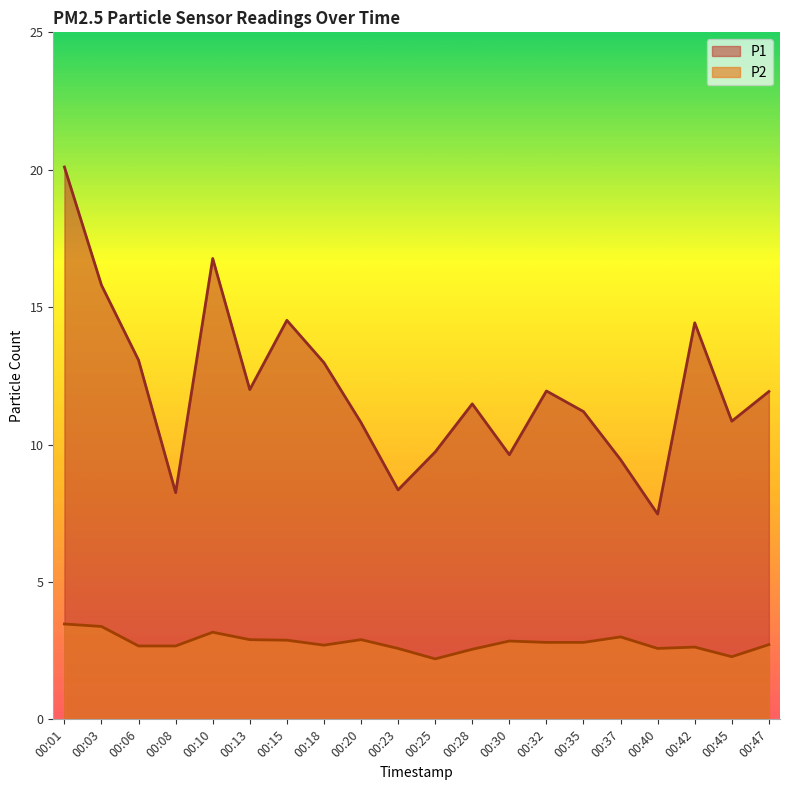

At 00:18, list the series in order from largest to smallest.

P1, P2